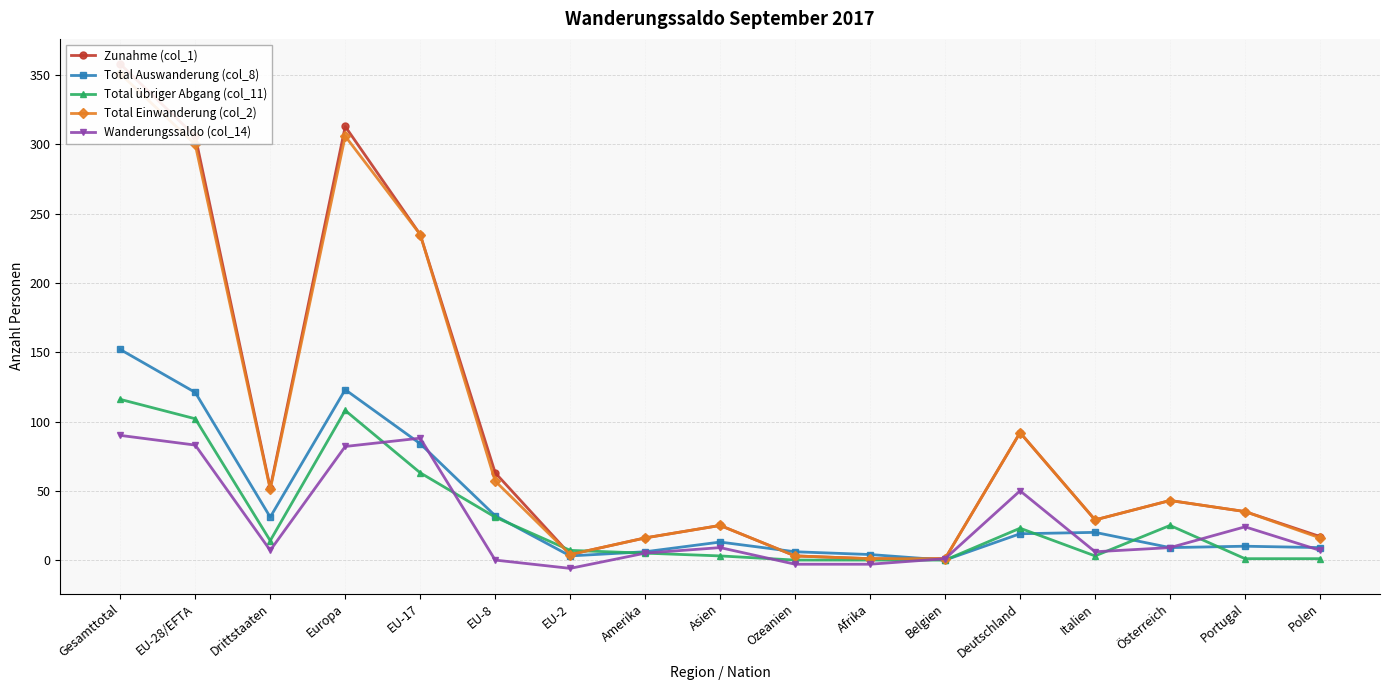

List the series in order of their peak value, lowest first.

Wanderungssaldo (col_14), Total übriger Abgang (col_11), Total Auswanderung (col_8), Total Einwanderung (col_2), Zunahme (col_1)